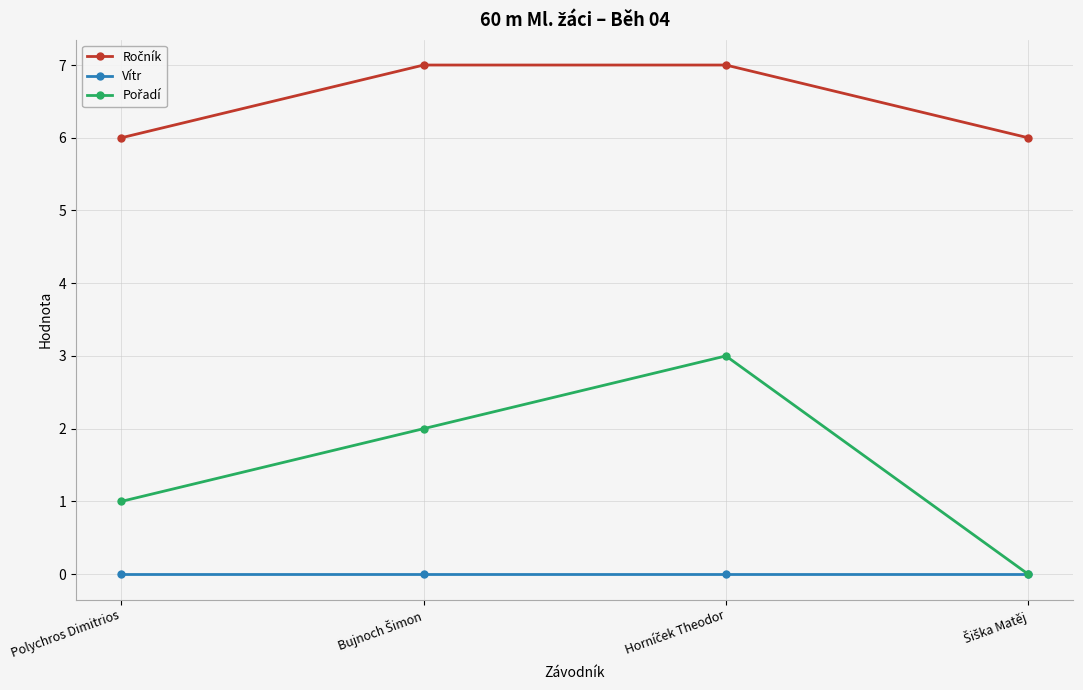

At how many categories does at least one series exceed 4?

4